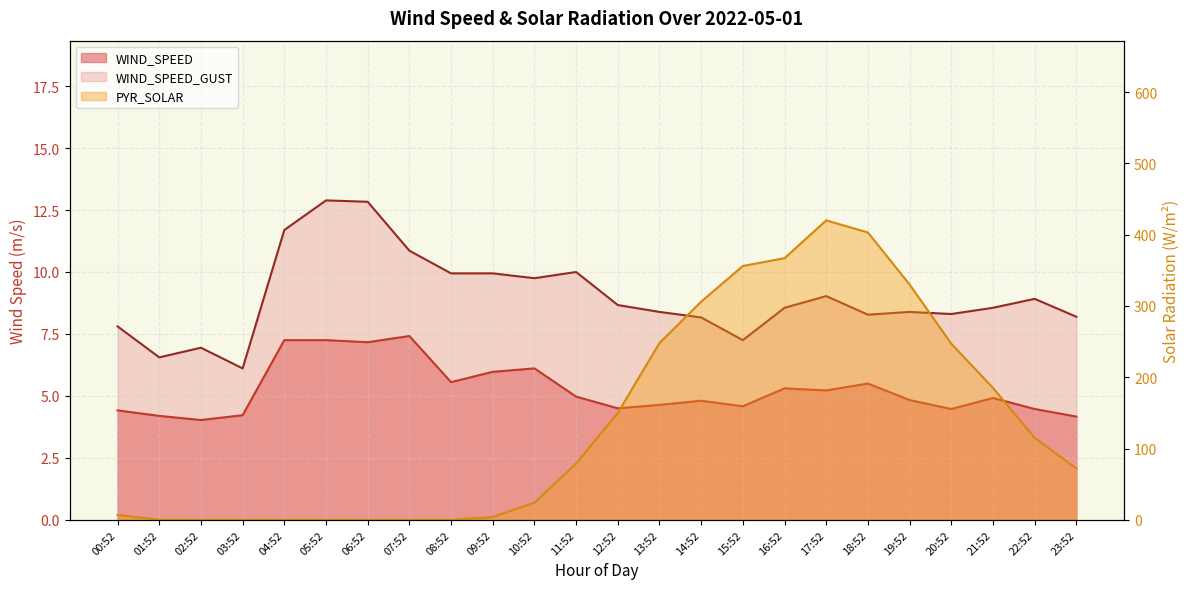

What is the difference between the maximum and second lowest values in the WIND_SPEED series?

3.2